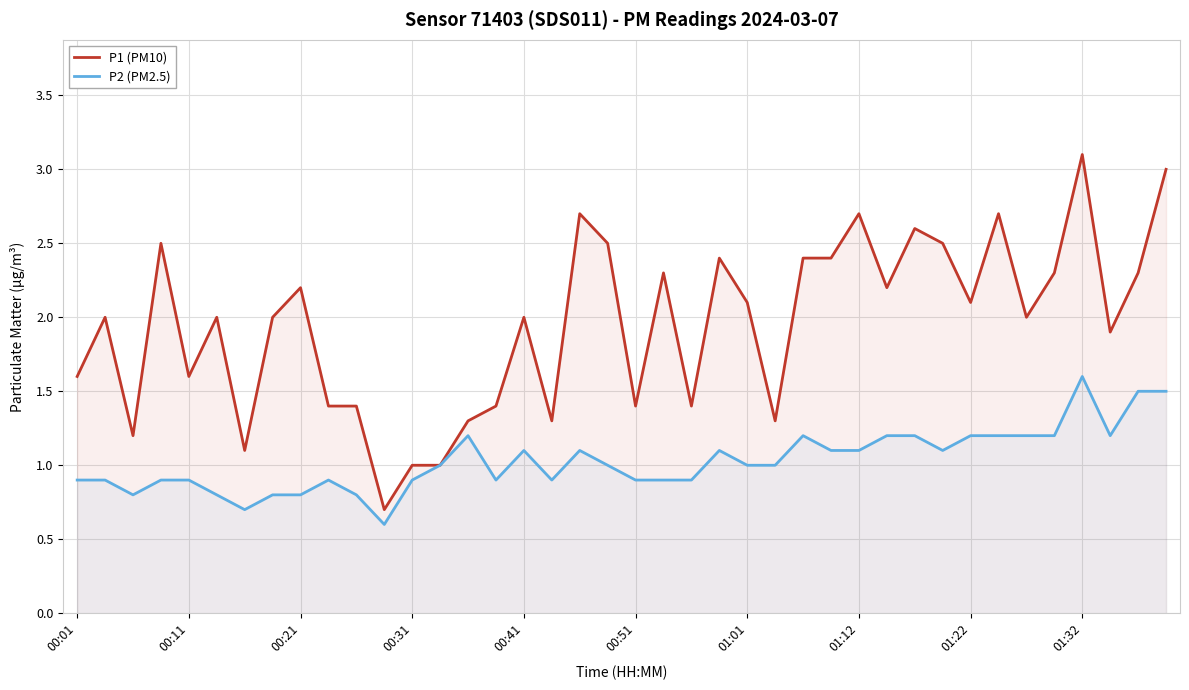

List the series in order of their peak value, lowest first.

P2 (PM2.5), P1 (PM10)